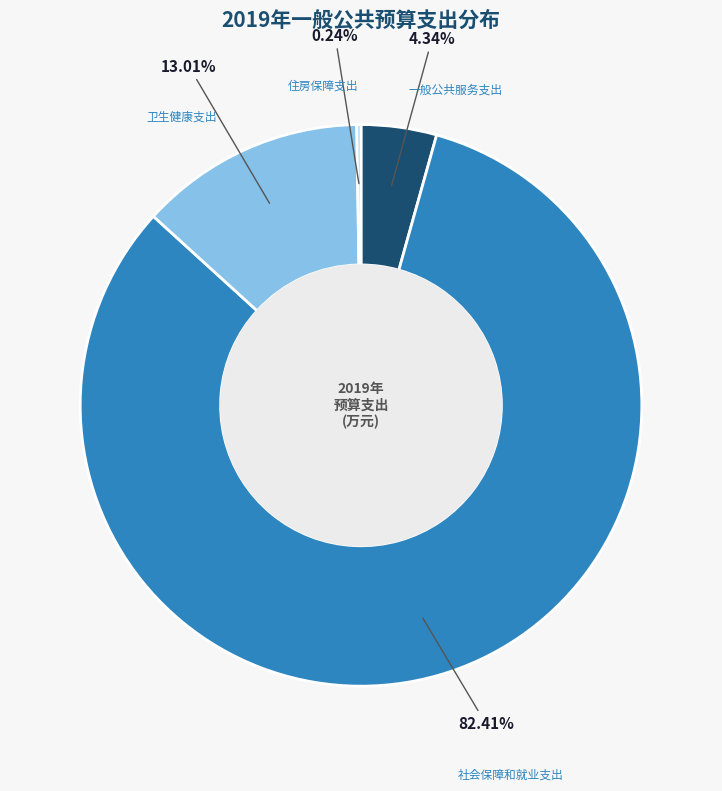

Do 社会保障和就业支出 and 一般公共服务支出 together represent more than half of the pie?

Yes